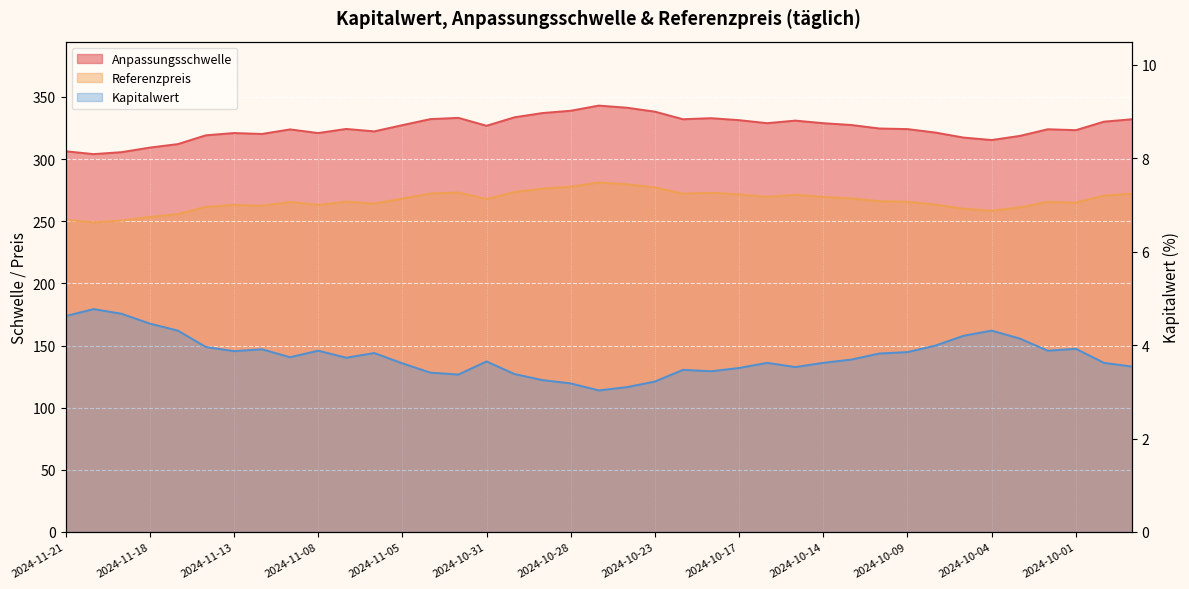

Where is the first local maximum for Referenzpreis?

2024-11-13